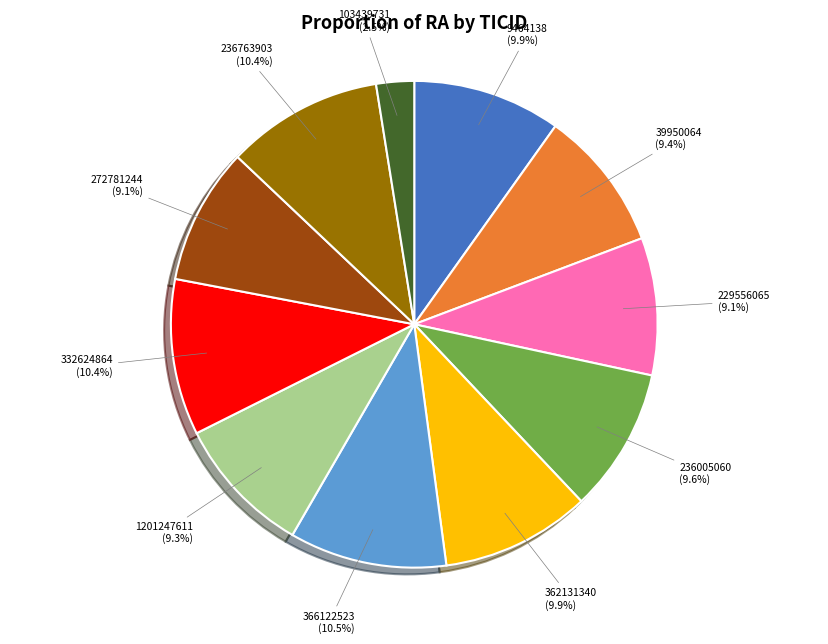

To the nearest percent, what percentage of the pie is 236005060?

10%